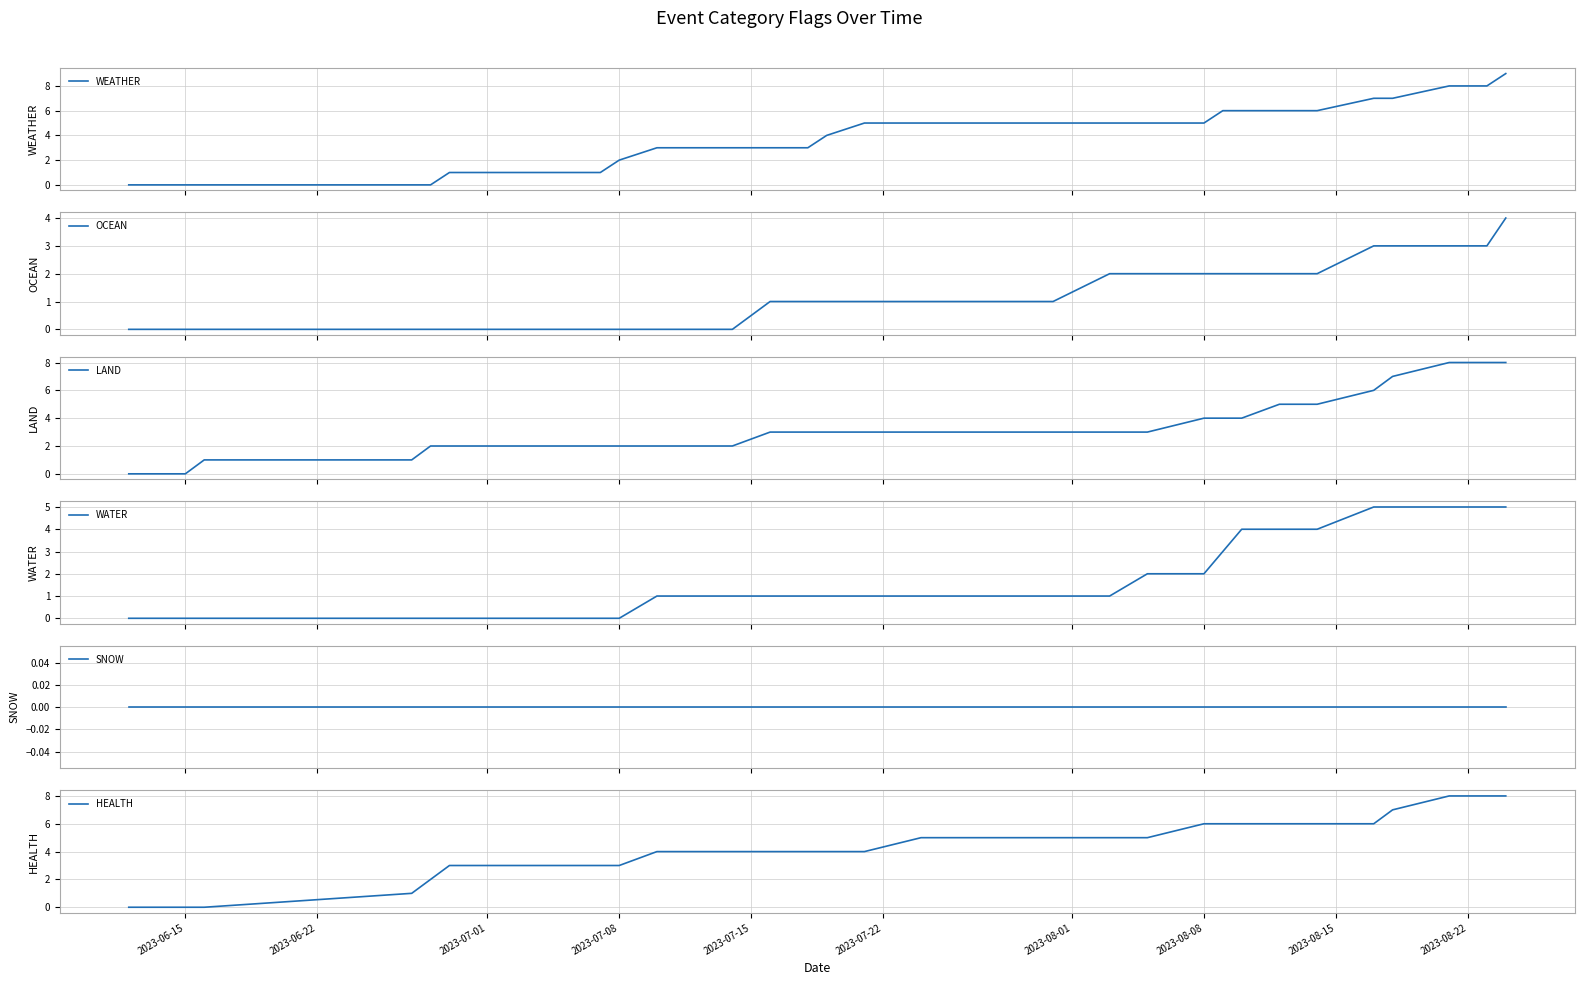

Reading left to right, extract all data points from this chart.

WEATHER: 0	0	0	0	0	0	1	1	1	2	3	3	3	3	3	4	5	5	5	5	5	5	5	6	6	6	6	7	7	8	8	9
OCEAN: 0	0	0	0	0	0	0	0	0	0	0	0	1	1	1	1	1	1	1	1	2	2	2	2	2	2	2	3	3	3	3	4
LAND: 0	0	0	1	1	2	2	2	2	2	2	2	3	3	3	3	3	3	3	3	3	3	4	4	4	5	5	6	7	8	8	8
WATER: 0	0	0	0	0	0	0	0	0	0	1	1	1	1	1	1	1	1	1	1	1	2	2	3	4	4	4	5	5	5	5	5
SNOW: 0	0	0	0	0	0	0	0	0	0	0	0	0	0	0	0	0	0	0	0	0	0	0	0	0	0	0	0	0	0	0	0
HEALTH: 0	0	0	0	1	2	3	3	3	3	4	4	4	4	4	4	4	5	5	5	5	5	6	6	6	6	6	6	7	8	8	8